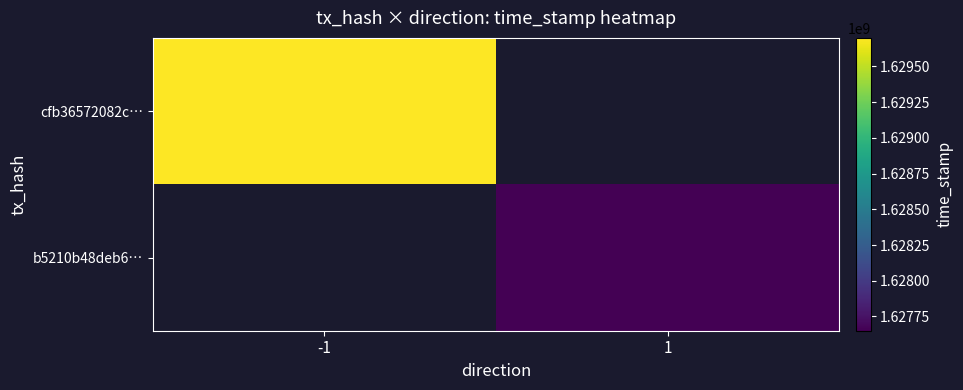

What is the lowest value of the cfb36572082c… series?

1629698936.0